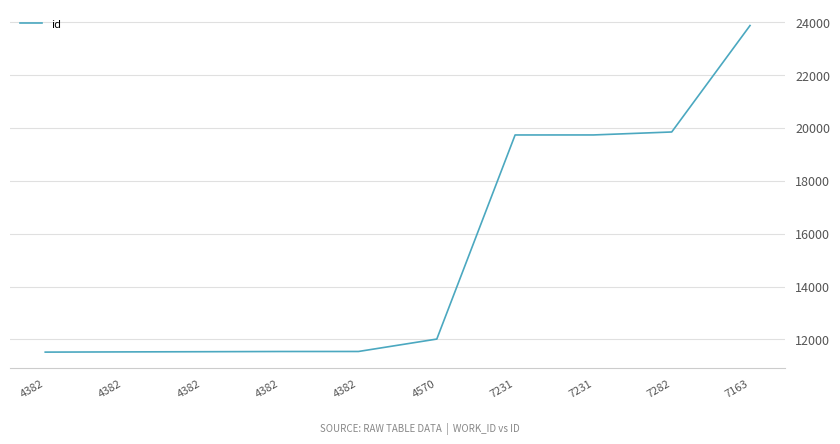

Does the chart have visible grid lines?

Yes